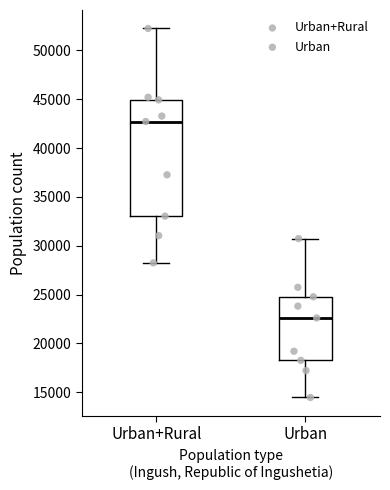

Reading left to right, read every box against the y-axis: the position of its median line, the range the box covers, and the ends of its whiskers. The values are not printed on the chart, so give them approximately, as read against the axis.

Urban+Rural: median 42500, box 33000 to 45000, whiskers 28000 to 52500
Urban: median 22500, box 18500 to 25000, whiskers 14500 to 30500